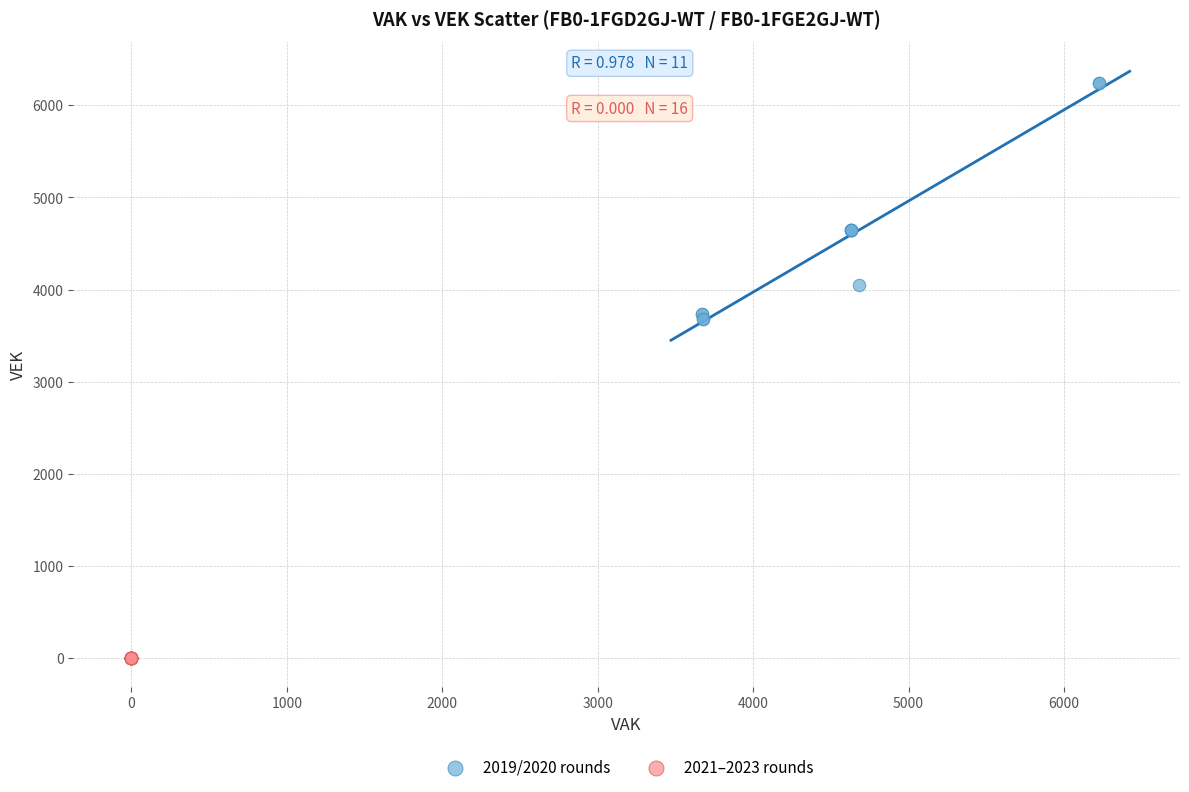

Which series reaches the minimum Y coordinate?

2021–2023 rounds